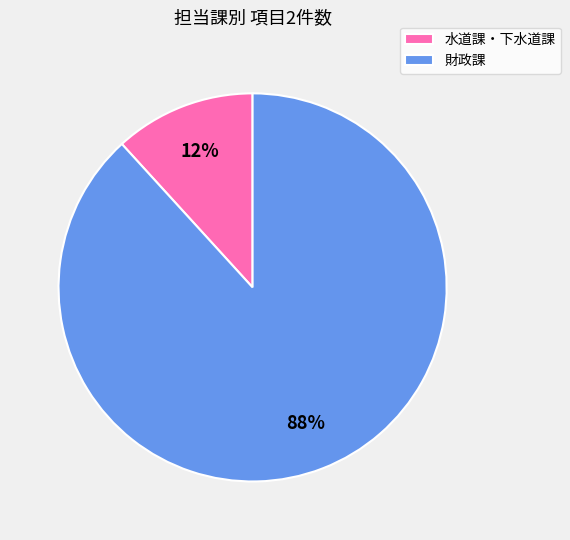

Rank the categories by value from lowest to highest.

水道課・下水道課, 財政課